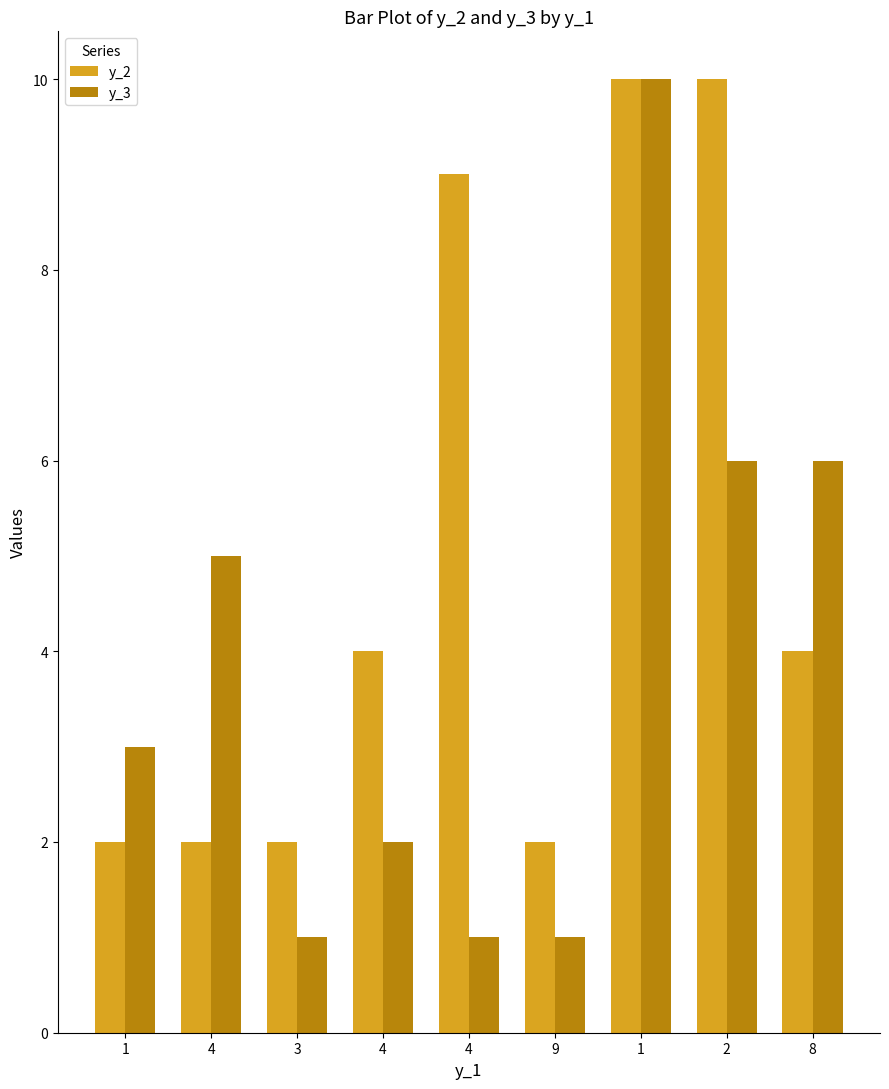

What is the value of the y_3 bar at the 8th from the left?

6